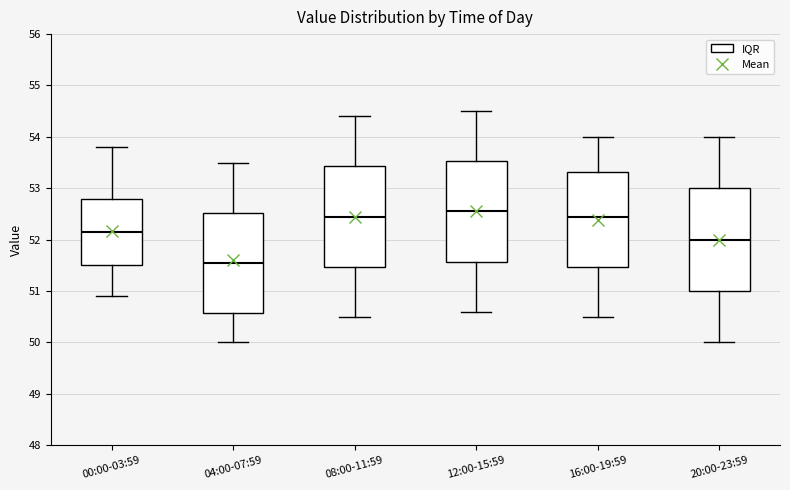

Reading left to right, transcribe this box plot: for each box, give where its median line is, the range the box spans, and where its two whiskers end, as read against the y-axis. The values are not printed on the chart, so give them approximately, as read against the axis.

00:00-03:59: median 52.2, box 51.5 to 52.8, whiskers 50.9 to 53.8
04:00-07:59: median 51.6, box 50.6 to 52.5, whiskers 50.0 to 53.5
08:00-11:59: median 52.5, box 51.5 to 53.4, whiskers 50.5 to 54.4
12:00-15:59: median 52.6, box 51.6 to 53.5, whiskers 50.6 to 54.5
16:00-19:59: median 52.5, box 51.5 to 53.3, whiskers 50.5 to 54.0
20:00-23:59: median 52.0, box 51.0 to 53.0, whiskers 50.0 to 54.0